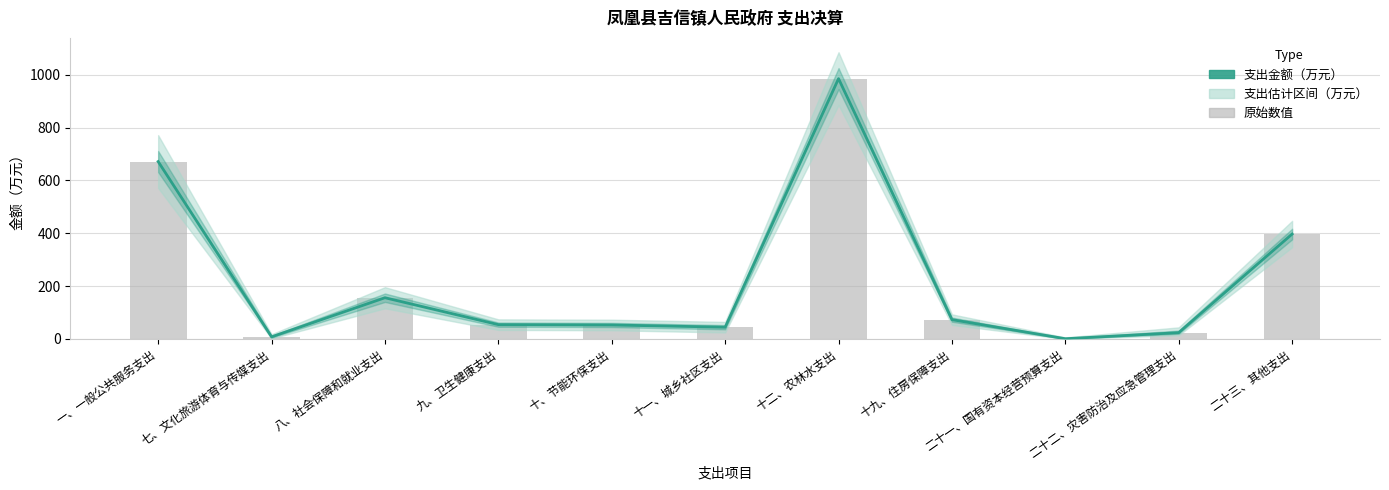

Does the chart contain any negative values?

No